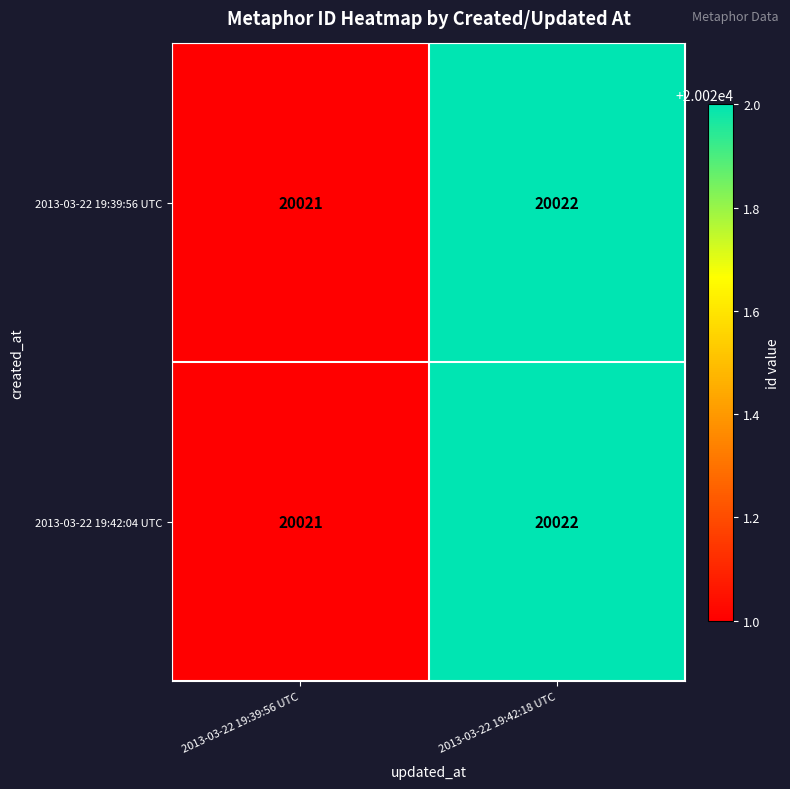

Reading left to right, list all the values displayed in this chart.

2013-03-22 19:39:56 UTC: 2013-03-22 19:39:56 UTC=20021	2013-03-22 19:42:18 UTC=20022
2013-03-22 19:42:04 UTC: 2013-03-22 19:39:56 UTC=20021	2013-03-22 19:42:18 UTC=20022